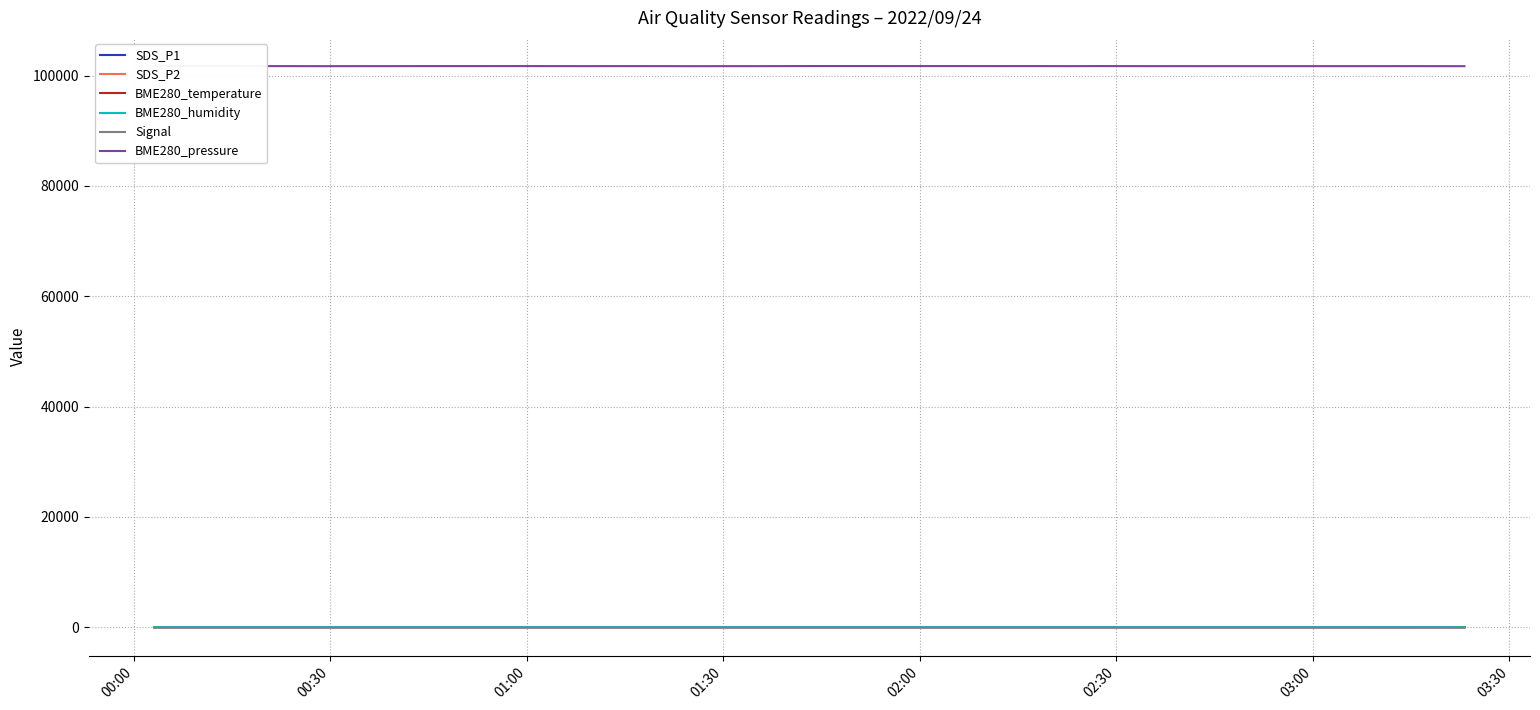

Is this an area chart (filled region under the line)?

No